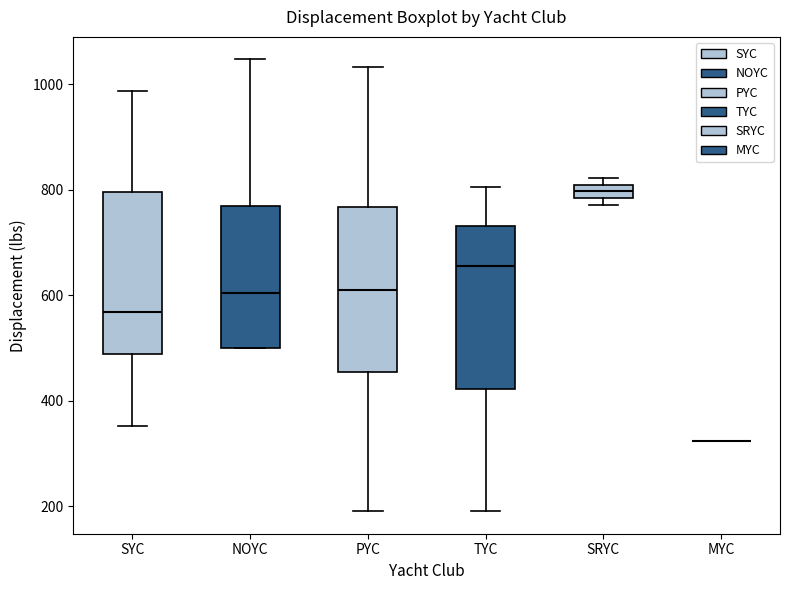

Where is the lower edge of the box for PYC on the y-axis? The values are not printed on the chart, so give them approximately, as read against the axis.

460